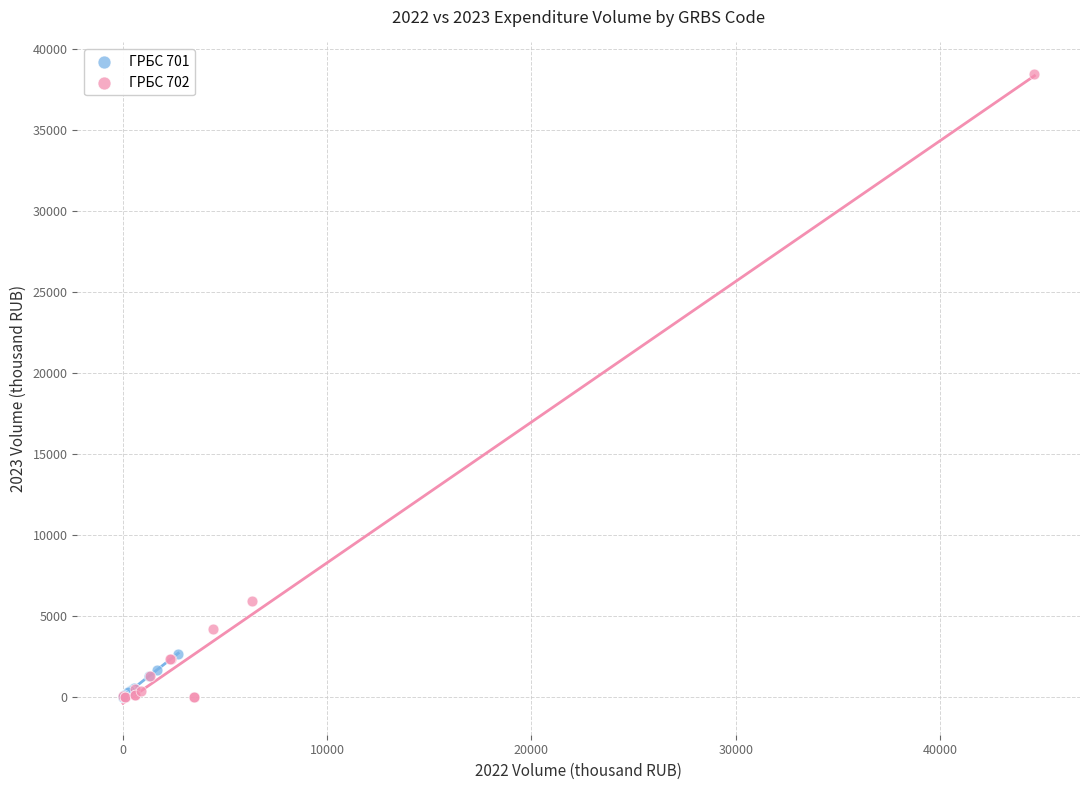

Which series has the largest Y range (max minus min)?

ГРБС 702